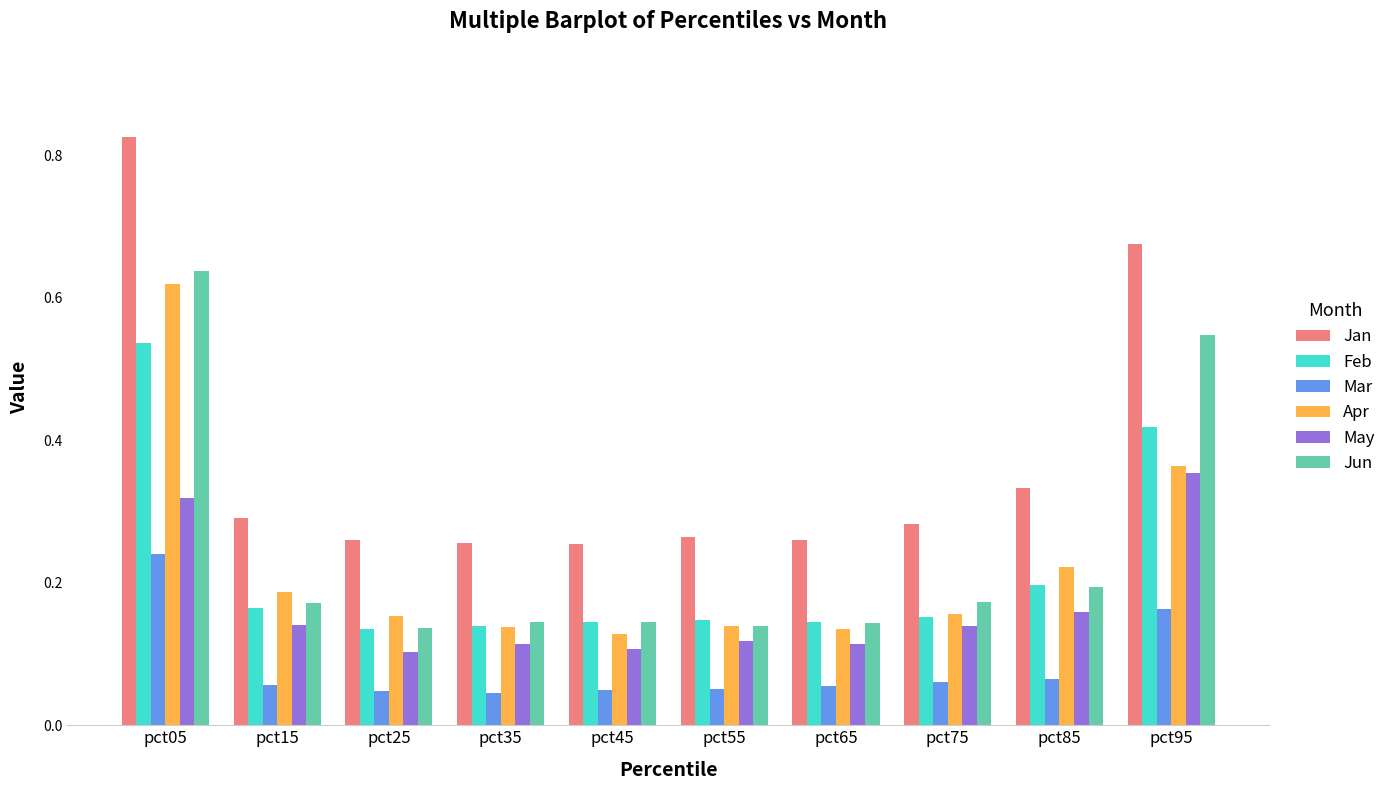

Which series changed the most between pct05 and pct65?

Jan